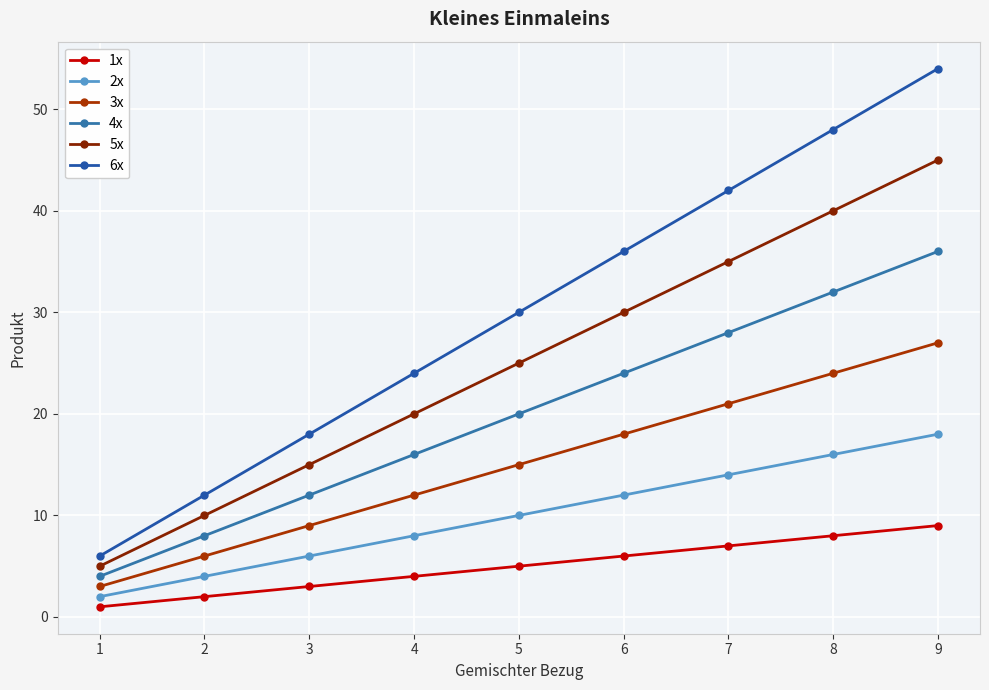

Reading right to left, transcribe all the data shown in this chart.

1x: 9	8	7	6	5	4	3	2	1
2x: 18	16	14	12	10	8	6	4	2
3x: 27	24	21	18	15	12	9	6	3
4x: 36	32	28	24	20	16	12	8	4
5x: 45	40	35	30	25	20	15	10	5
6x: 54	48	42	36	30	24	18	12	6